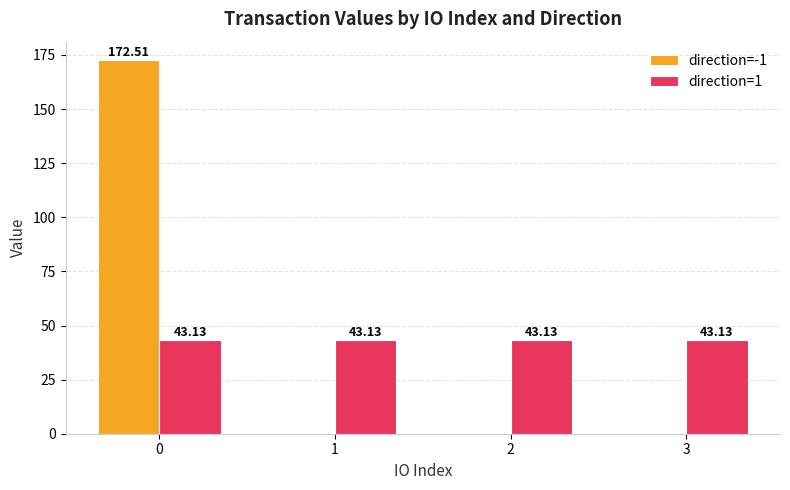

How many values in the direction=-1 series exceed 0?

1